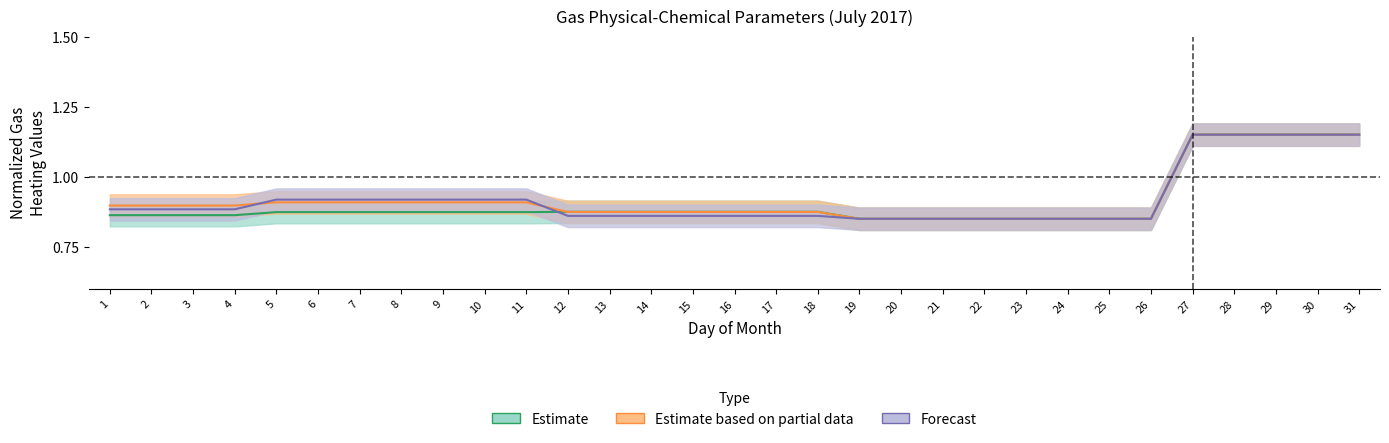

What is the total value across all series at 15?

2.6